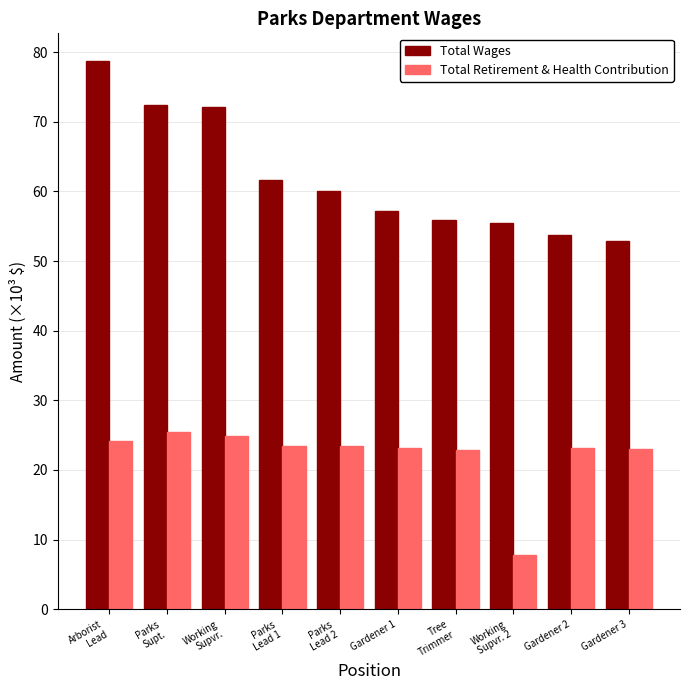

Are the bars horizontal?

No